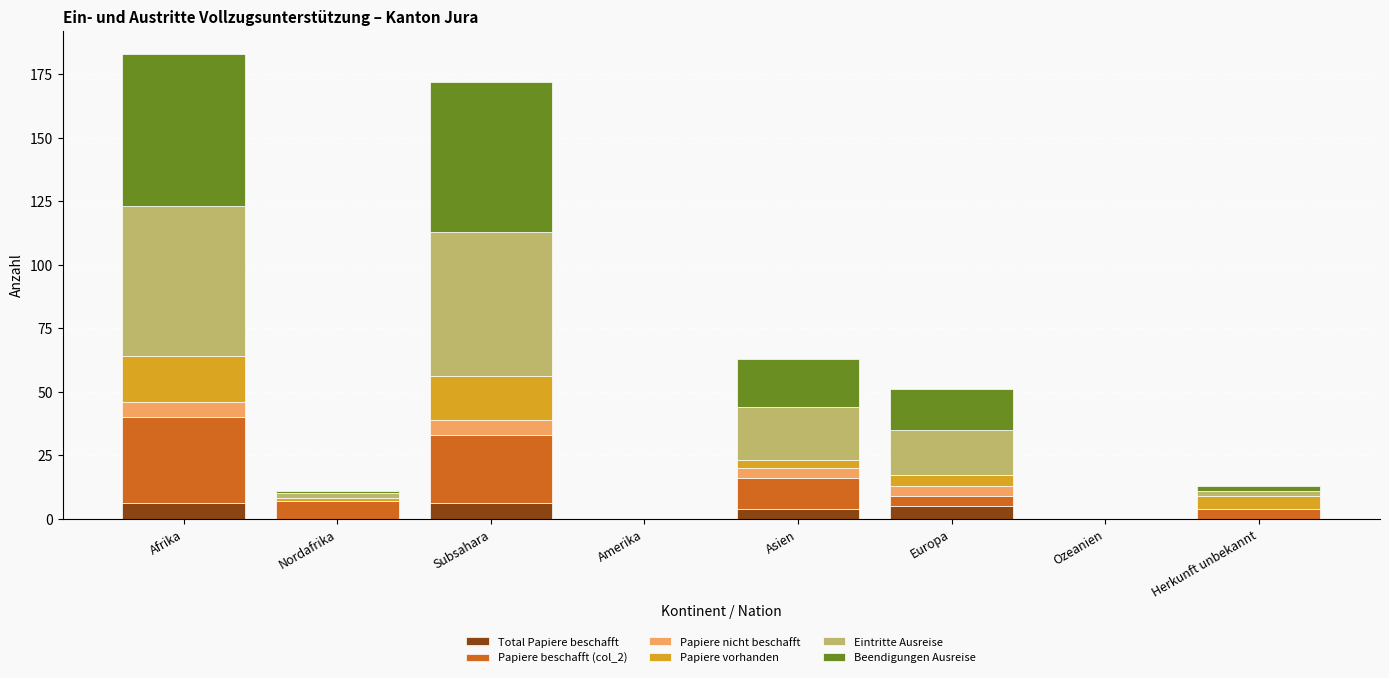

What is the total value across all series at Afrika?

183